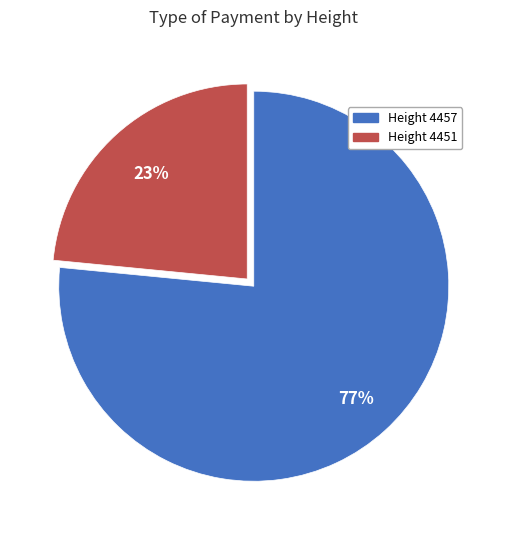

Is there any slice that represents more than half of the pie?

Yes